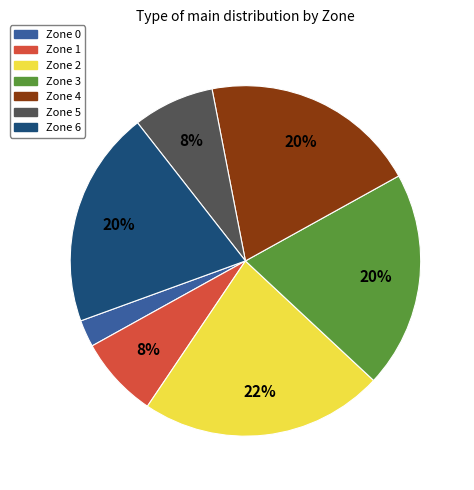

Do Zone 0 and Zone 2 together represent more than half of the pie?

No